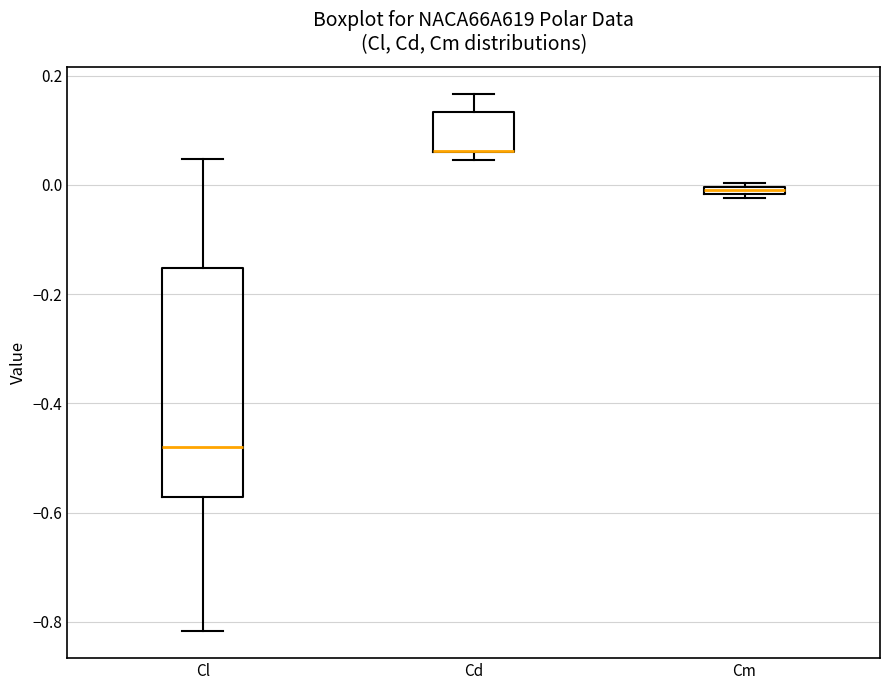

Comparing the boxes themselves (not the whiskers), which one is the tallest?

Cl